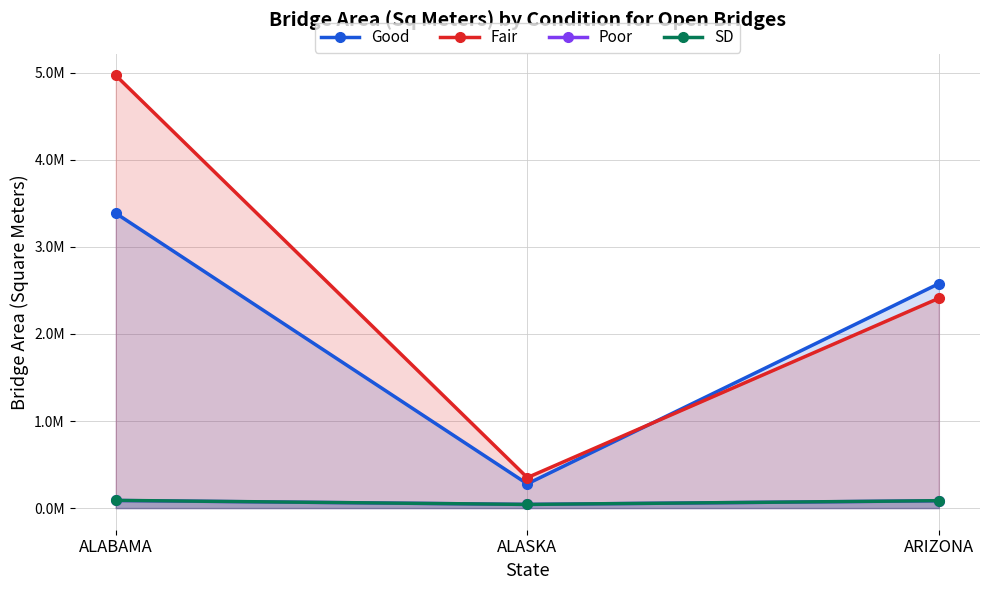

How many lines are shown in the chart?

4